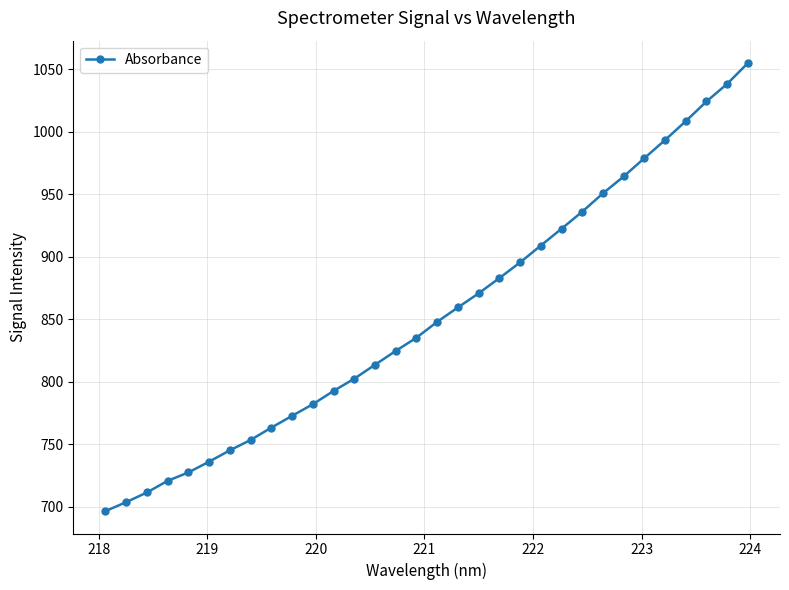

What is the value of the 26th point from the left?

964.3